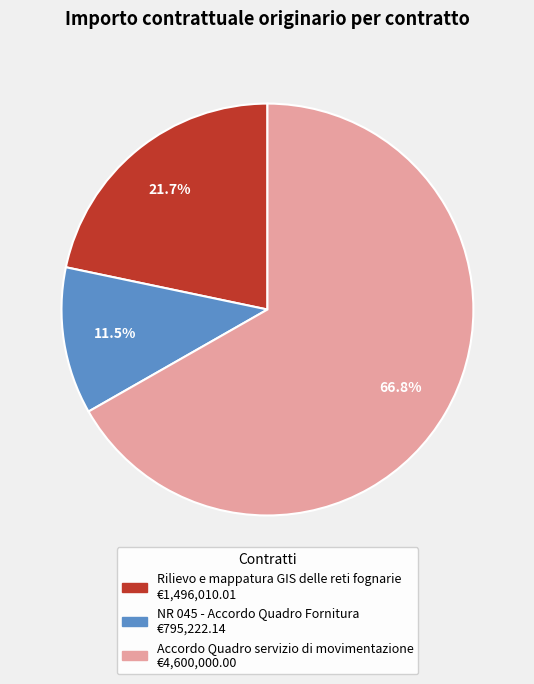

What portion of the pie excludes Rilievo e mappatura GIS delle reti fognarie?

78.3%